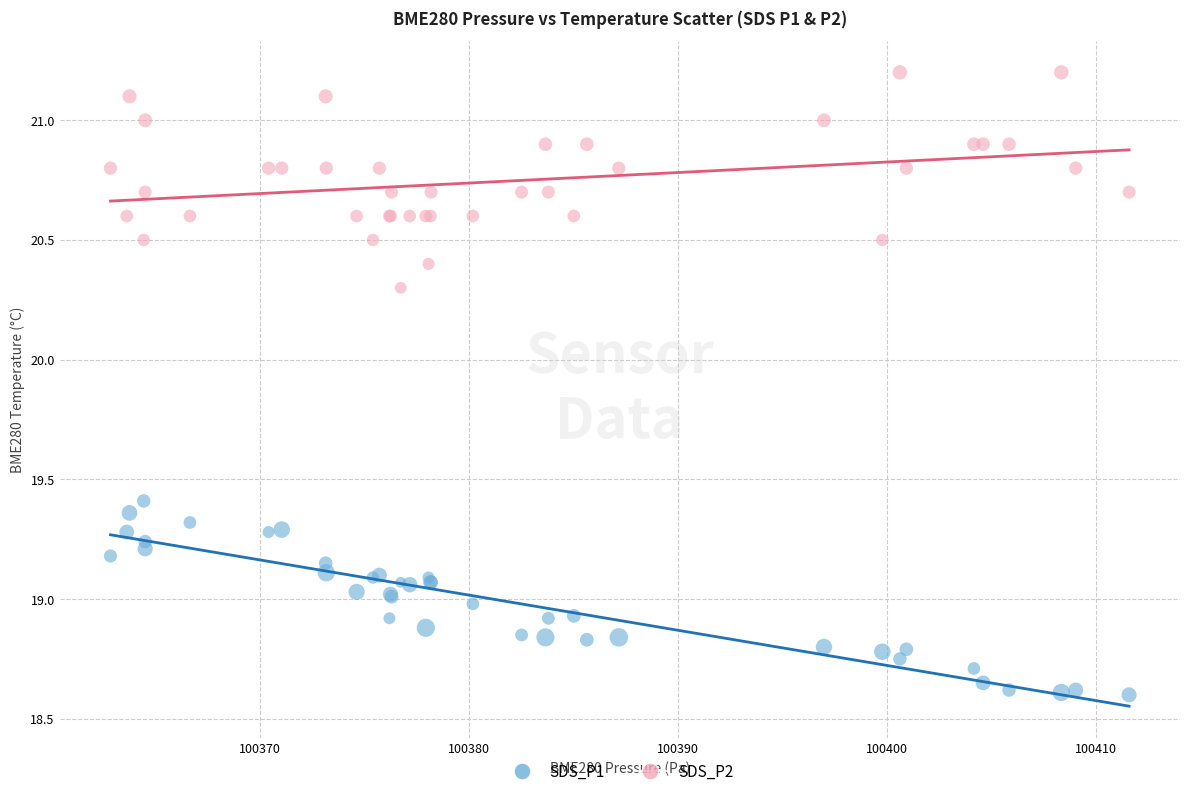

What are all the series names shown in the legend?

SDS_P1, SDS_P2